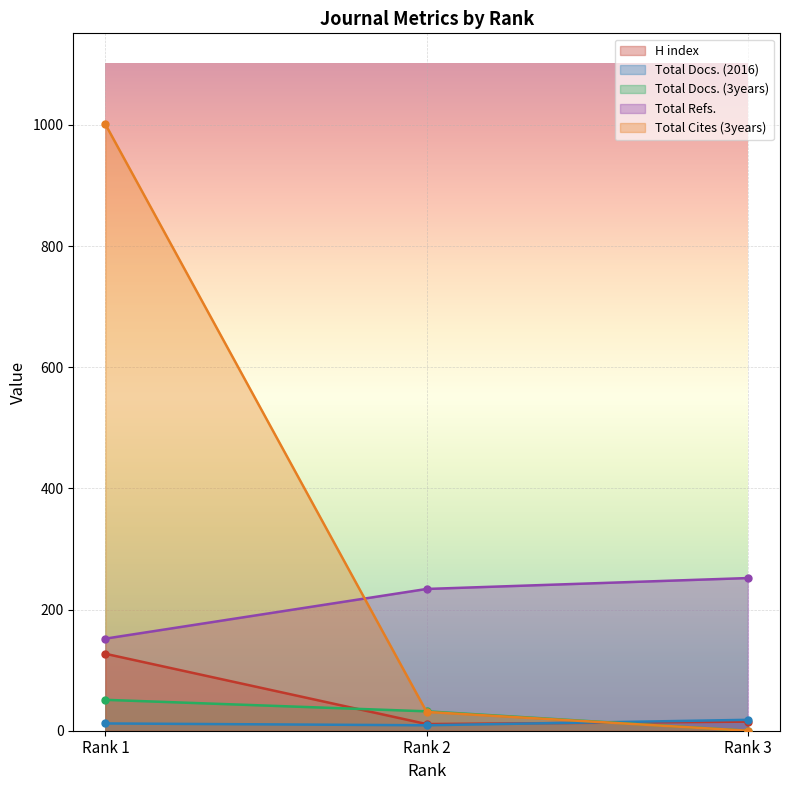

Is it true that Total Refs. equals 139 at Rank 2?

False